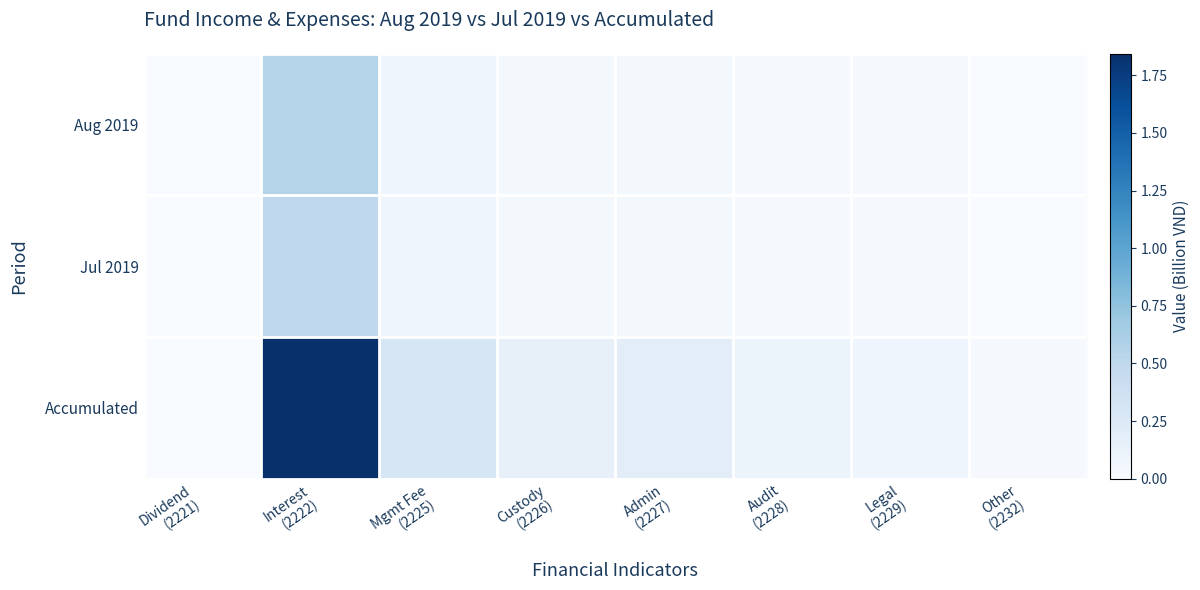

Reading left to right, transcribe all the data shown in this chart.

Aug 2019: Dividend
(2221)=0.0	Interest
(2222)=0.6	Mgmt Fee
(2225)=0.1	Custody
(2226)=0.0	Admin
(2227)=0.0	Audit
(2228)=0.0	Legal
(2229)=0.0	Other
(2232)=0.0
Jul 2019: Dividend
(2221)=0.0	Interest
(2222)=0.5	Mgmt Fee
(2225)=0.1	Custody
(2226)=0.0	Admin
(2227)=0.0	Audit
(2228)=0.0	Legal
(2229)=0.0	Other
(2232)=0.0
Accumulated: Dividend
(2221)=0.0	Interest
(2222)=1.8	Mgmt Fee
(2225)=0.3	Custody
(2226)=0.1	Admin
(2227)=0.2	Audit
(2228)=0.1	Legal
(2229)=0.1	Other
(2232)=0.0